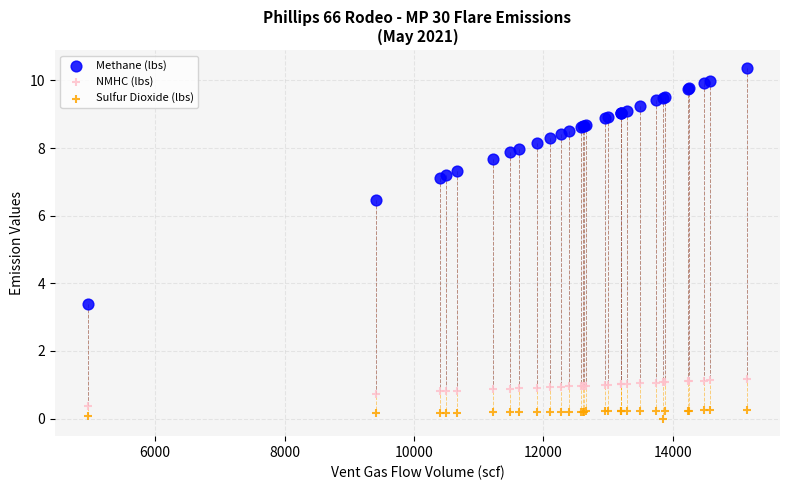

Which series contains the highest Y value?

Methane (lbs)